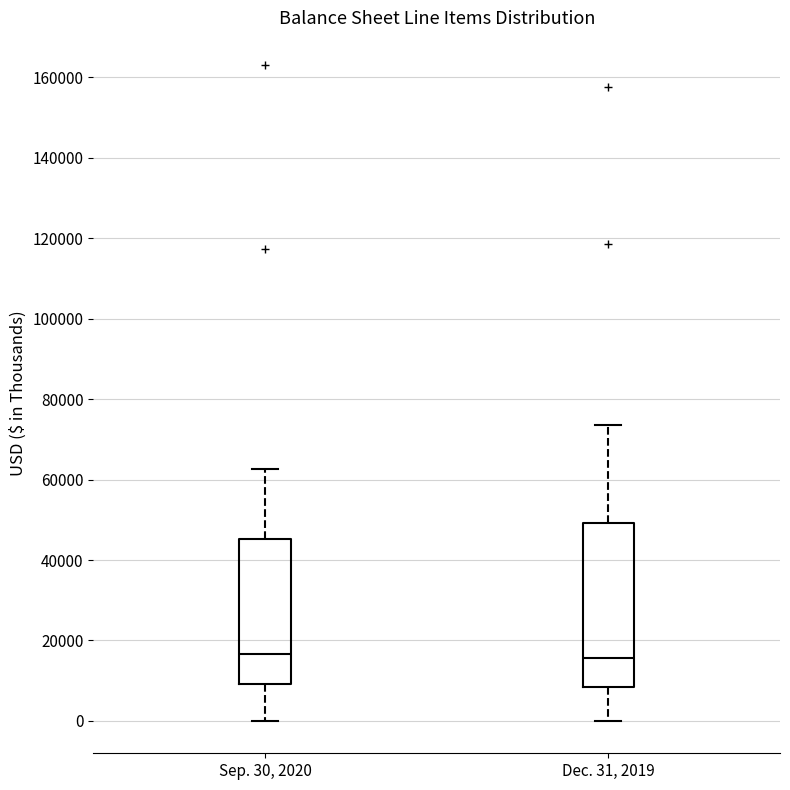

Reading left to right, read every box against the y-axis: the position of its median line, the range the box covers, and the ends of its whiskers. The values are not printed on the chart, so give them approximately, as read against the axis.

Sep. 30, 2020: median 16000, box 10000 to 46000, whiskers 0 to 62000
Dec. 31, 2019: median 16000, box 8000 to 50000, whiskers 0 to 74000